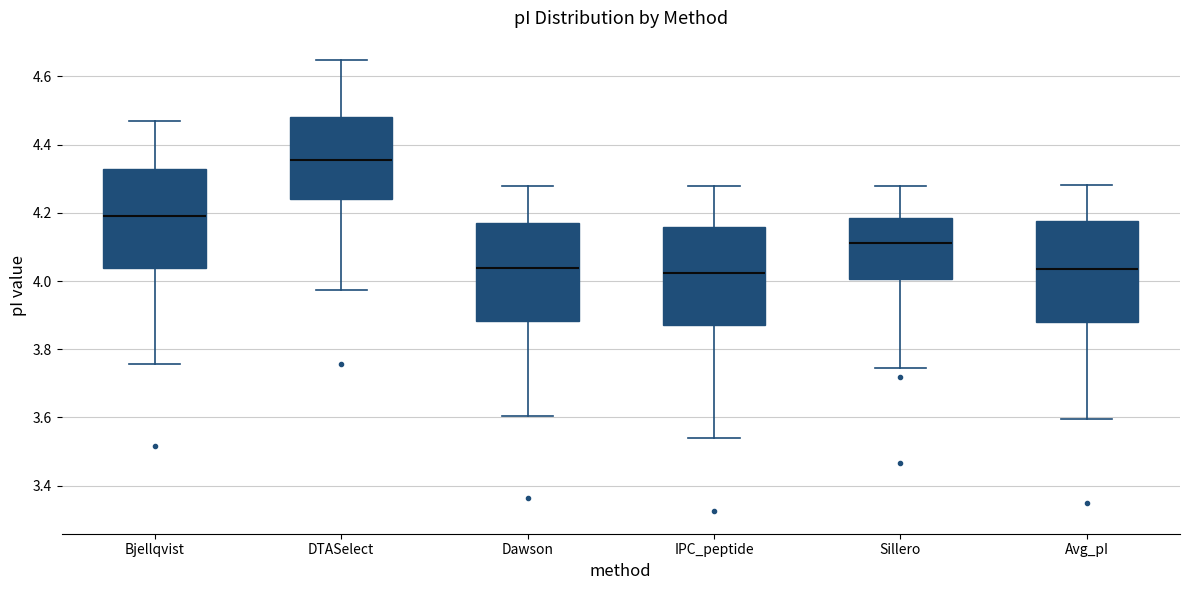

Reading left to right, transcribe this box plot: for each box, give where its median line is, the range the box spans, and where its two whiskers end, as read against the y-axis. The values are not printed on the chart, so give them approximately, as read against the axis.

Bjellqvist: median 4.20, box 4.04 to 4.32, whiskers 3.76 to 4.46
DTASelect: median 4.36, box 4.24 to 4.48, whiskers 3.98 to 4.64
Dawson: median 4.04, box 3.88 to 4.18, whiskers 3.60 to 4.28
IPC_peptide: median 4.02, box 3.88 to 4.16, whiskers 3.54 to 4.28
Sillero: median 4.12, box 4.00 to 4.18, whiskers 3.74 to 4.28
Avg_pI: median 4.04, box 3.88 to 4.18, whiskers 3.60 to 4.28